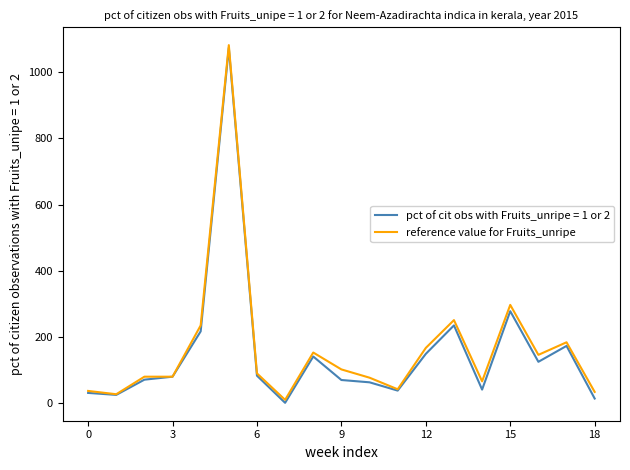

What is the highest value of the reference value for Fruits_unripe series?

1082